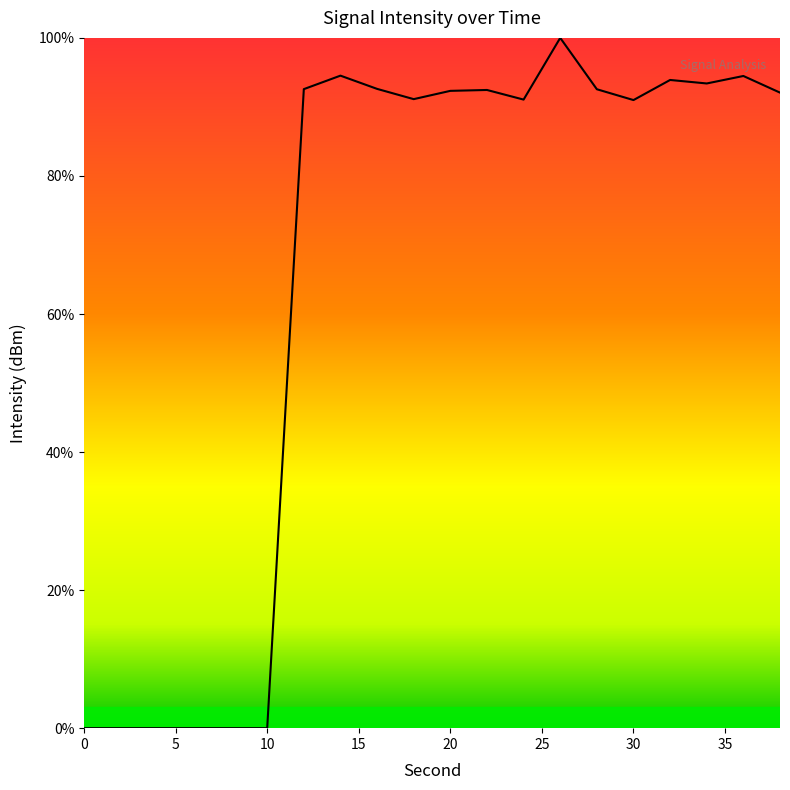

What is the difference between the maximum and minimum values?

100.0